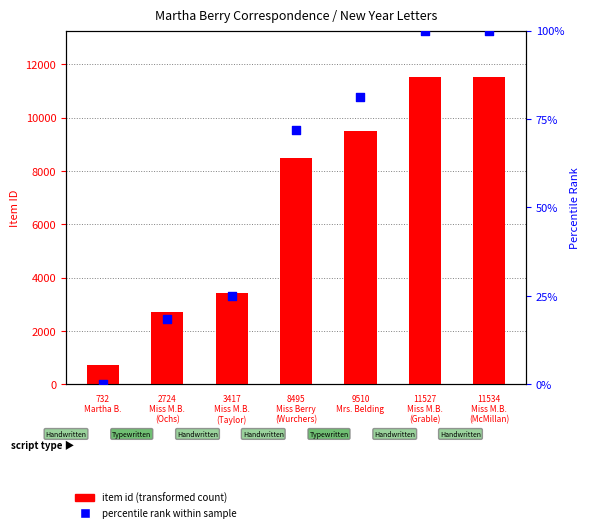

Which series reaches the minimum Y coordinate?

percentile rank within sample